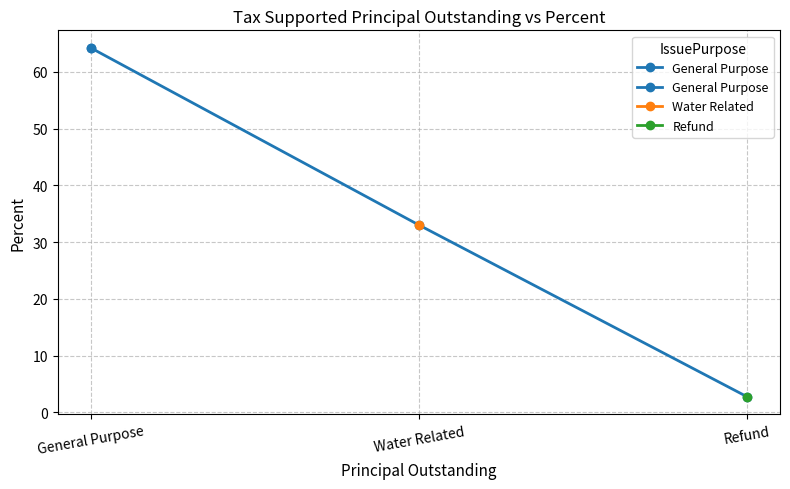

Count the number of values greater than 33.

2